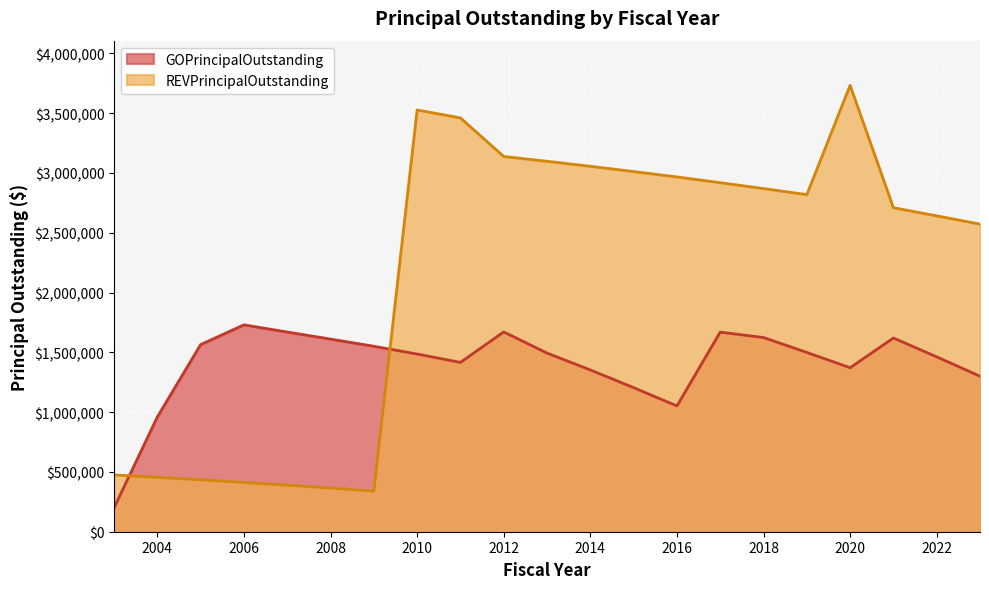

Which category has the highest value in the GOPrincipalOutstanding series?

2006